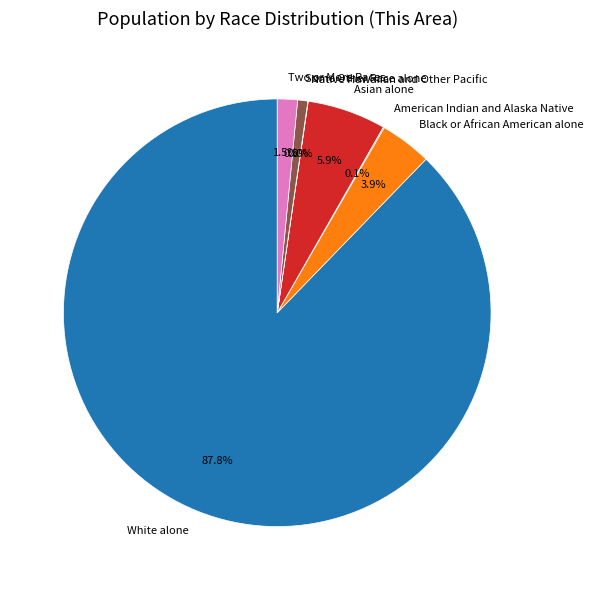

To the nearest percent, what portion does Some Other Race alone represent?

1%